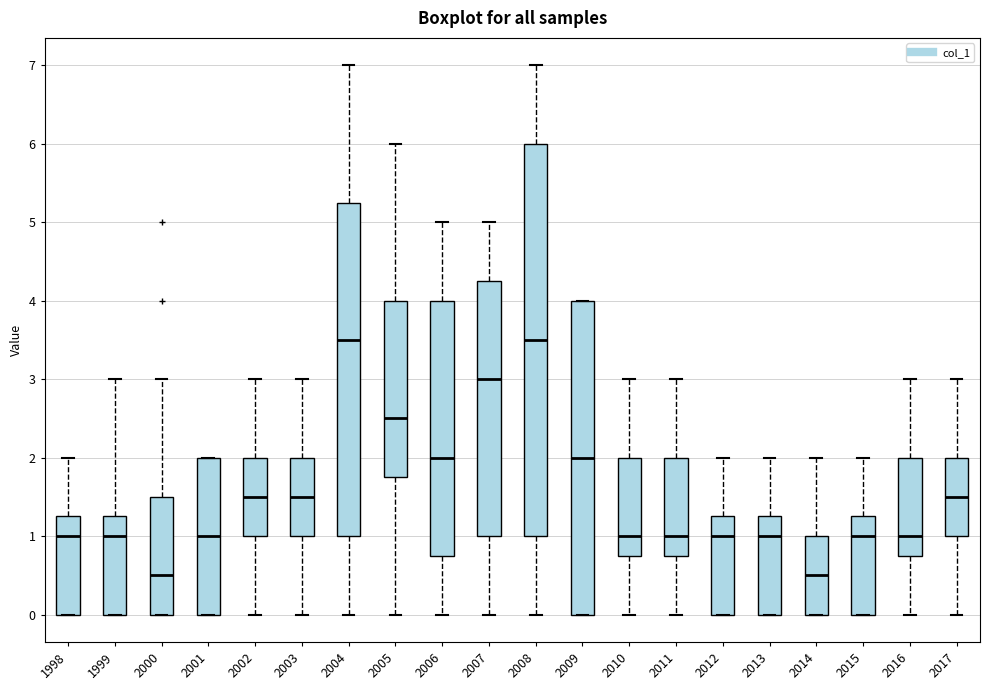

Reading left to right, read every box against the y-axis: the position of its median line, the range the box covers, and the ends of its whiskers. The values are not printed on the chart, so give them approximately, as read against the axis.

1998: median 1.0, box 0.0 to 1.3, whiskers 0.0 to 2.0
1999: median 1.0, box 0.0 to 1.3, whiskers 0.0 to 3.0
2000: median 0.5, box 0.0 to 1.5, whiskers 0.0 to 3.0
2001: median 1.0, box 0.0 to 2.0, whiskers 0.0 to 2.0
2002: median 1.5, box 1.0 to 2.0, whiskers 0.0 to 3.0
2003: median 1.5, box 1.0 to 2.0, whiskers 0.0 to 3.0
2004: median 3.5, box 1.0 to 5.3, whiskers 0.0 to 7.0
2005: median 2.5, box 1.8 to 4.0, whiskers 0.0 to 6.0
2006: median 2.0, box 0.8 to 4.0, whiskers 0.0 to 5.0
2007: median 3.0, box 1.0 to 4.3, whiskers 0.0 to 5.0
2008: median 3.5, box 1.0 to 6.0, whiskers 0.0 to 7.0
2009: median 2.0, box 0.0 to 4.0, whiskers 0.0 to 4.0
2010: median 1.0, box 0.8 to 2.0, whiskers 0.0 to 3.0
2011: median 1.0, box 0.8 to 2.0, whiskers 0.0 to 3.0
2012: median 1.0, box 0.0 to 1.3, whiskers 0.0 to 2.0
2013: median 1.0, box 0.0 to 1.3, whiskers 0.0 to 2.0
2014: median 0.5, box 0.0 to 1.0, whiskers 0.0 to 2.0
2015: median 1.0, box 0.0 to 1.3, whiskers 0.0 to 2.0
2016: median 1.0, box 0.8 to 2.0, whiskers 0.0 to 3.0
2017: median 1.5, box 1.0 to 2.0, whiskers 0.0 to 3.0